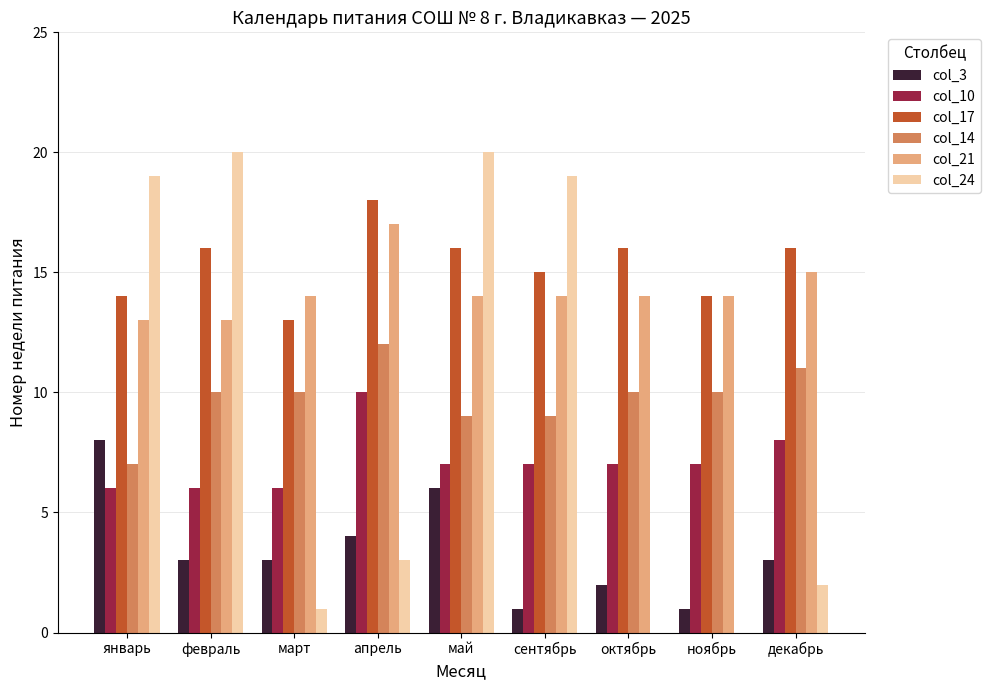

Which series has the largest total across all categories?

col_17